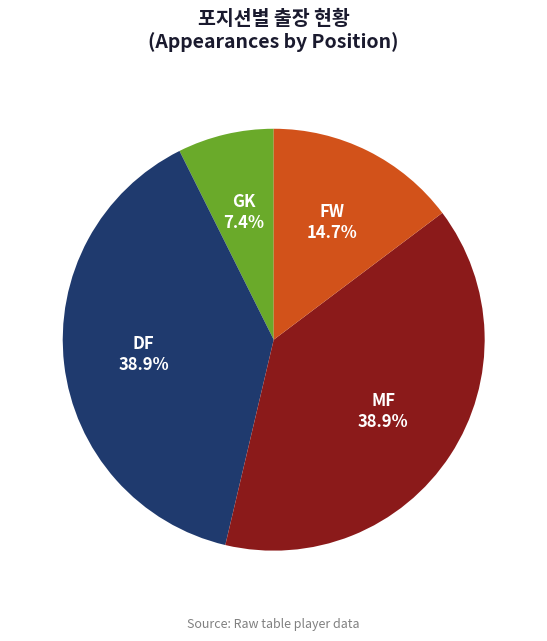

Does GK account for over 50% of the chart?

No